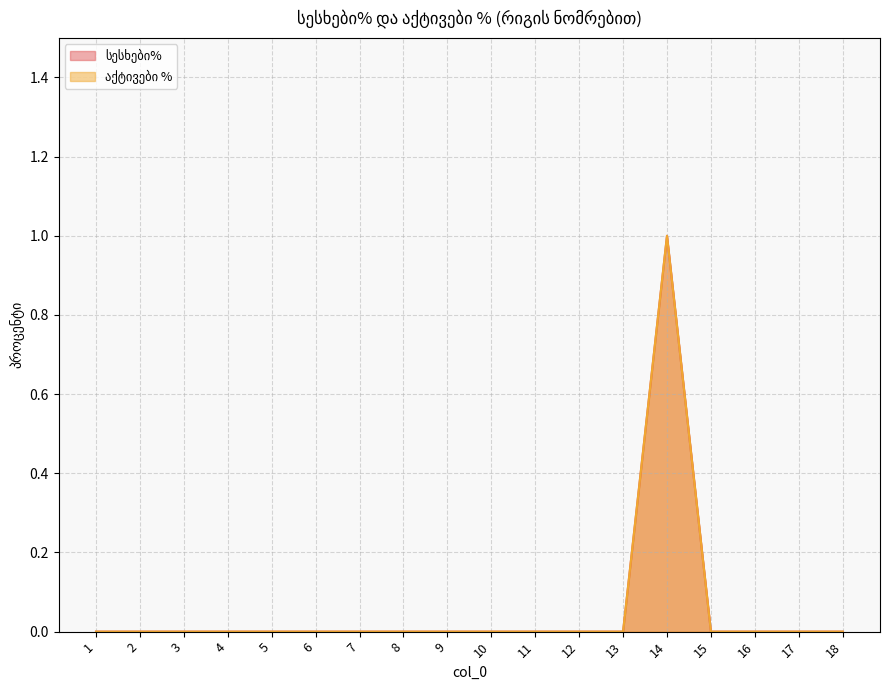

Rank the series at 1 from lowest to highest value.

სესხები%, აქტივები %